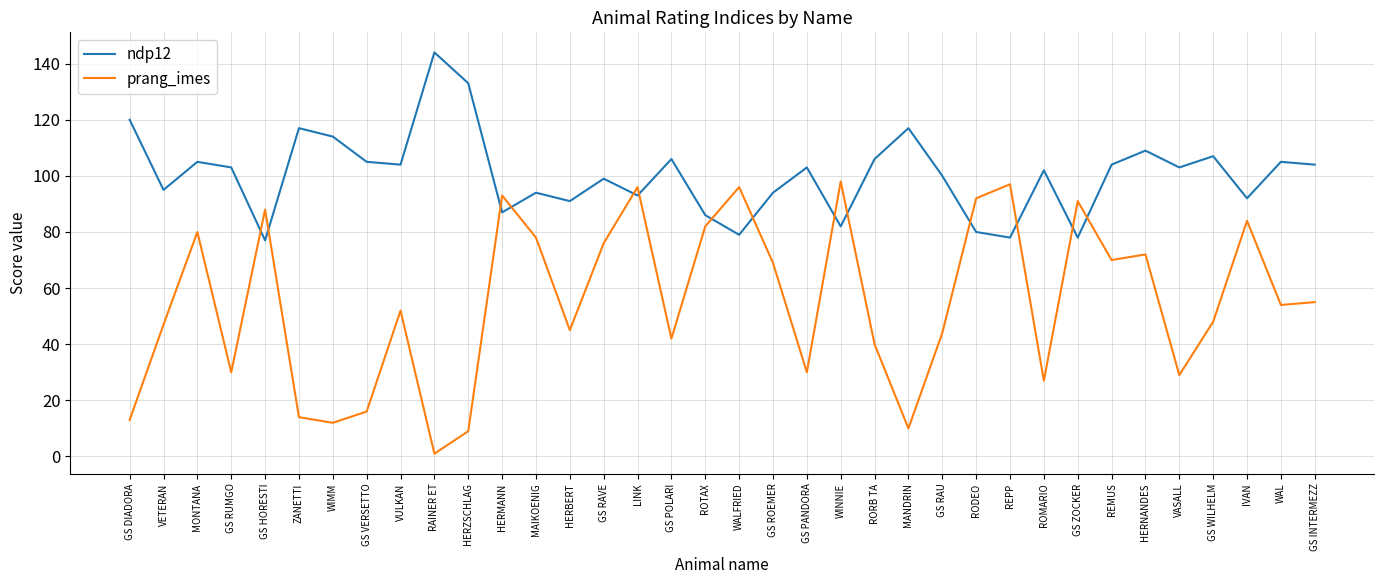

Reading right to left, extract all data points from this chart.

ndp12: GS INTERMEZZ=104	WAL=105	IVAN=92	GS WILHELM=107	VASALL=103	HERNANDES=109	REMUS=104	GS ZOCKER=78	ROMARIO=102	REPP=78	RODEO=80	GS RAU=100	MANDRIN=117	RORB TA=106	WINNIE=82	GS PANDORA=103	GS ROEMER=94	WALFRIED=79	ROTAX=86	GS POLARI=106	LINK=93	GS RAVE=99	HERBERT=91	MAIKOENIG=94	HERMANN=87	HERZSCHLAG=133	RAINER ET=144	VULKAN=104	GS VERSETTO=105	WIMM=114	ZANETTI=117	GS HORESTI=77	GS RUMGO=103	MONTANA=105	VETERAN=95	GS DIADORA=120
prang_imes: GS INTERMEZZ=55	WAL=54	IVAN=84	GS WILHELM=48	VASALL=29	HERNANDES=72	REMUS=70	GS ZOCKER=91	ROMARIO=27	REPP=97	RODEO=92	GS RAU=44	MANDRIN=10	RORB TA=40	WINNIE=98	GS PANDORA=30	GS ROEMER=69	WALFRIED=96	ROTAX=82	GS POLARI=42	LINK=96	GS RAVE=76	HERBERT=45	MAIKOENIG=78	HERMANN=93	HERZSCHLAG=9	RAINER ET=1	VULKAN=52	GS VERSETTO=16	WIMM=12	ZANETTI=14	GS HORESTI=88	GS RUMGO=30	MONTANA=80	VETERAN=47	GS DIADORA=13